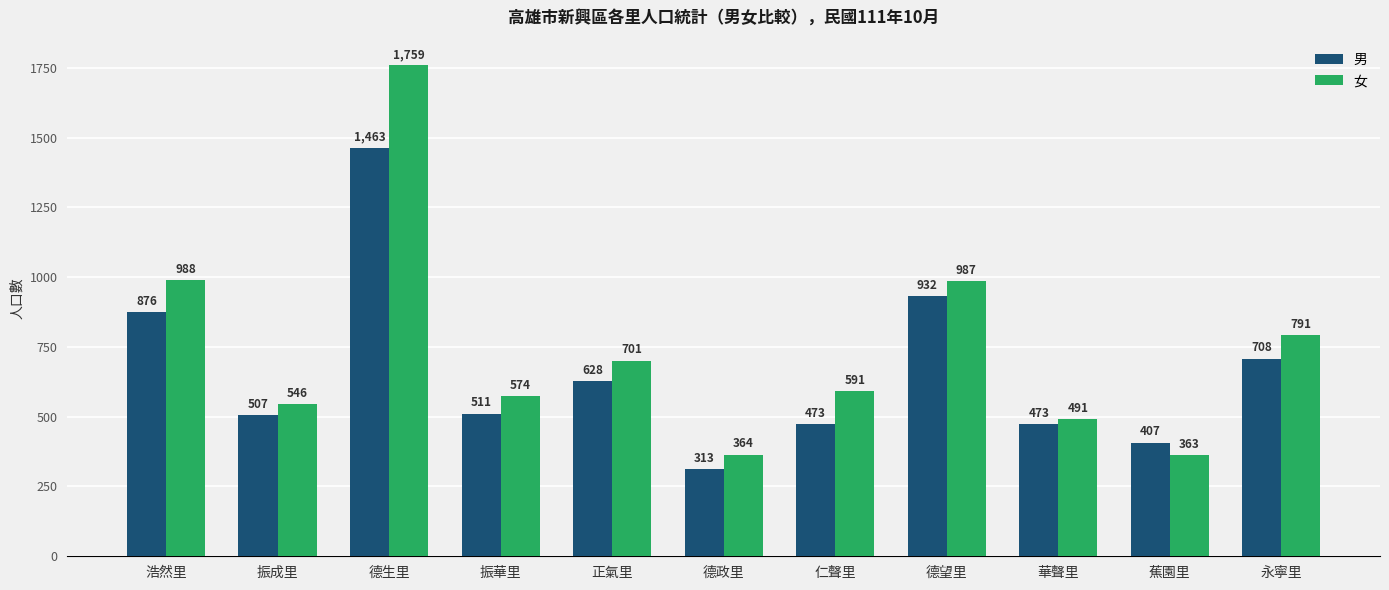

Reading left to right, extract all data points from this chart.

男: 浩然里=876	振成里=507	德生里=1463	振華里=511	正氣里=628	德政里=313	仁聲里=473	德望里=932	華聲里=473	蕉園里=407	永寧里=708
女: 浩然里=988	振成里=546	德生里=1759	振華里=574	正氣里=701	德政里=364	仁聲里=591	德望里=987	華聲里=491	蕉園里=363	永寧里=791